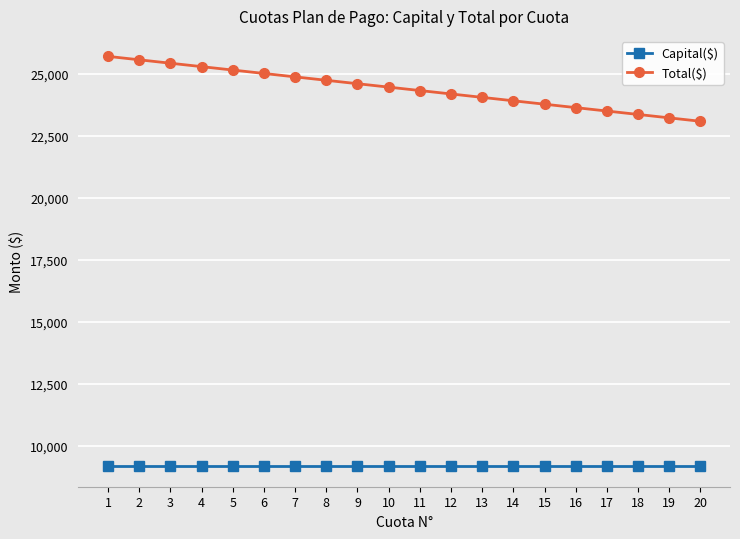

What is the highest value of the Capital($) series?

9177.9